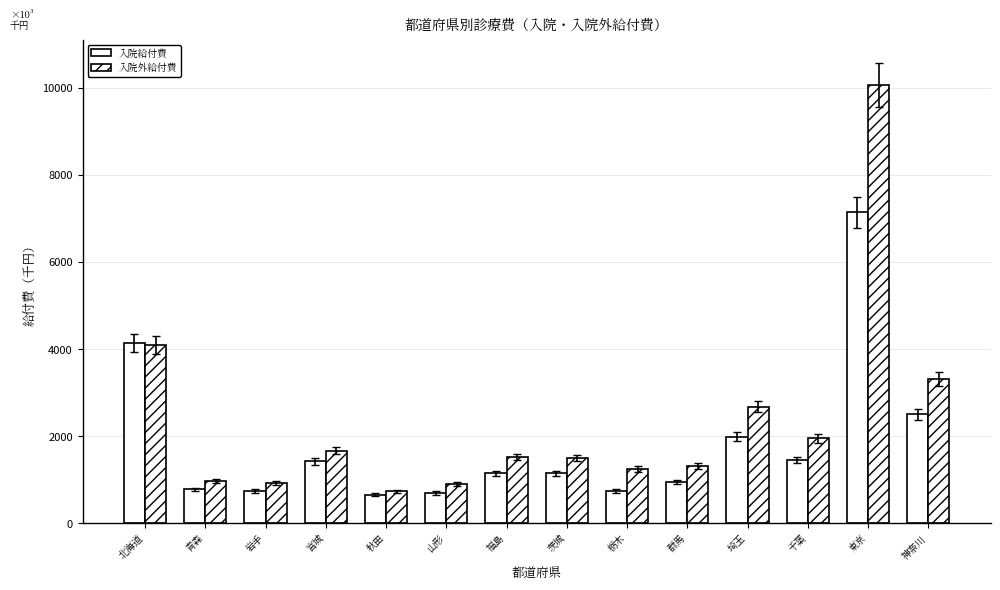

What is the maximum value shown in the chart?

10068137.2